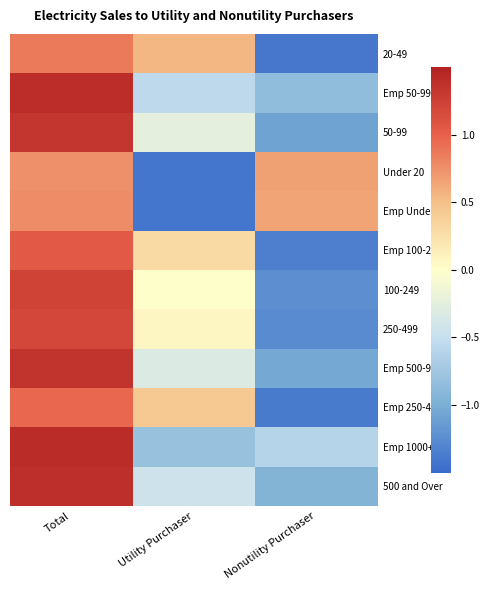

Reading left to right, transcribe all the data shown in this chart.

20-49: Total=0.9	Utility Purchaser=0.5	Nonutility Purchaser=-1.4
Emp 50-99: Total=1.4	Utility Purchaser=-0.6	Nonutility Purchaser=-0.9
50-99: Total=1.3	Utility Purchaser=-0.2	Nonutility Purchaser=-1.1
Under 20: Total=0.7	Utility Purchaser=-1.4	Nonutility Purchaser=0.7
Emp Under 50: Total=0.8	Utility Purchaser=-1.4	Nonutility Purchaser=0.6
Emp 100-249: Total=1.0	Utility Purchaser=0.3	Nonutility Purchaser=-1.3
100-249: Total=1.2	Utility Purchaser=0.0	Nonutility Purchaser=-1.2
250-499: Total=1.2	Utility Purchaser=0.1	Nonutility Purchaser=-1.3
Emp 500-999: Total=1.4	Utility Purchaser=-0.3	Nonutility Purchaser=-1.0
Emp 250-499: Total=1.0	Utility Purchaser=0.4	Nonutility Purchaser=-1.4
Emp 1000+: Total=1.4	Utility Purchaser=-0.8	Nonutility Purchaser=-0.6
500 and Over: Total=1.4	Utility Purchaser=-0.4	Nonutility Purchaser=-0.9